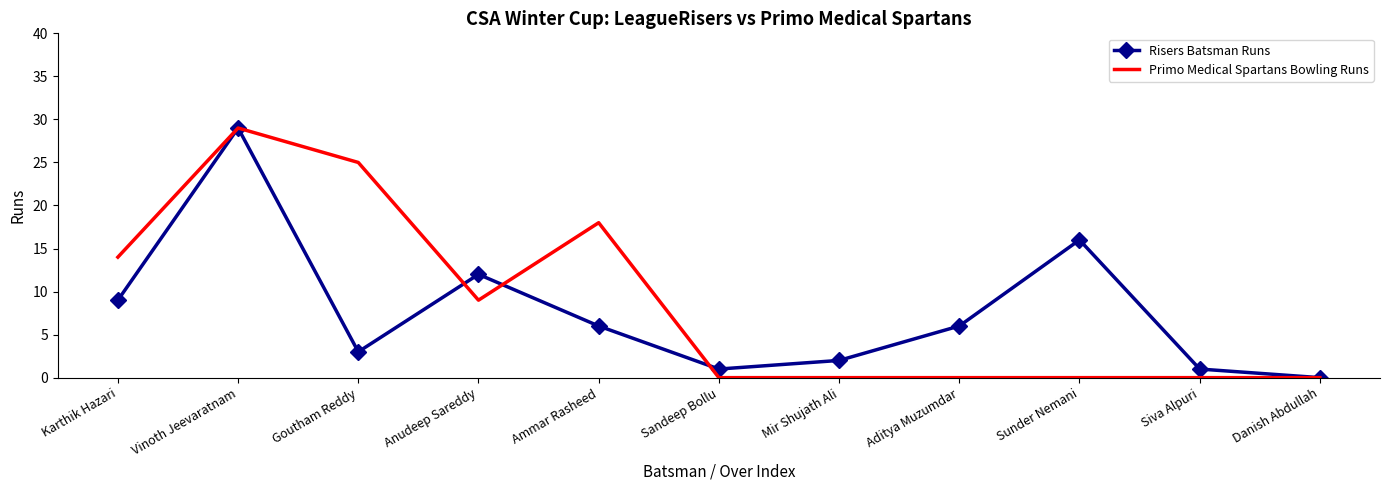

What position from the left is Ammar Rasheed?

5